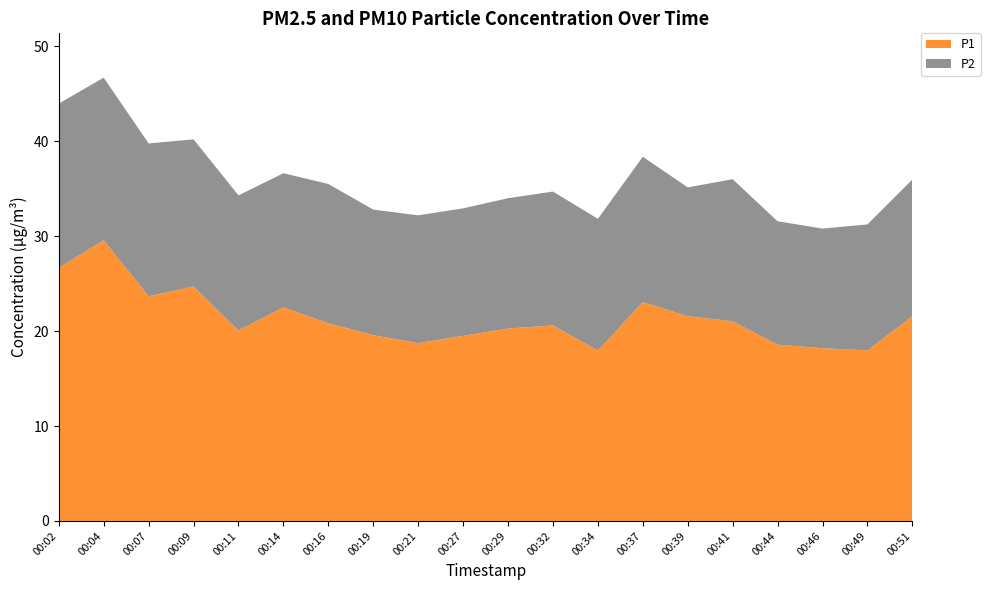

Reading right to left, list all the values displayed in this chart.

P1: 00:51=21.6	00:49=18.0	00:46=18.2	00:44=18.6	00:41=21.0	00:39=21.6	00:37=23.1	00:34=17.9	00:32=20.6	00:29=20.3	00:27=19.5	00:21=18.7	00:19=19.6	00:16=20.8	00:14=22.5	00:11=20.1	00:09=24.7	00:07=23.7	00:04=29.6	00:02=26.7
P2: 00:51=14.4	00:49=13.3	00:46=12.6	00:44=13.0	00:41=15.0	00:39=13.6	00:37=15.3	00:34=13.9	00:32=14.1	00:29=13.7	00:27=13.4	00:21=13.5	00:19=13.2	00:16=14.7	00:14=14.1	00:11=14.2	00:09=15.5	00:07=16.1	00:04=17.1	00:02=17.3